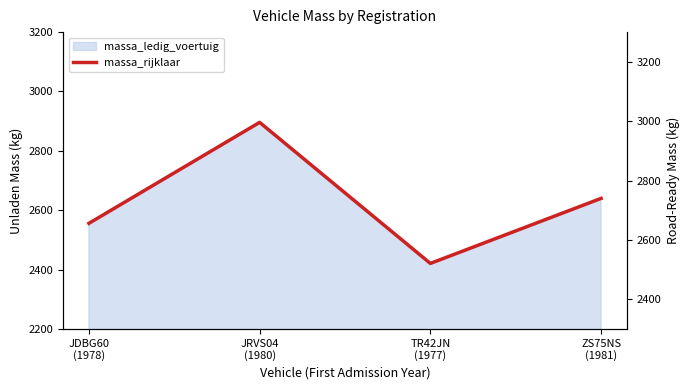

Count the number of values greater than 2740.

1